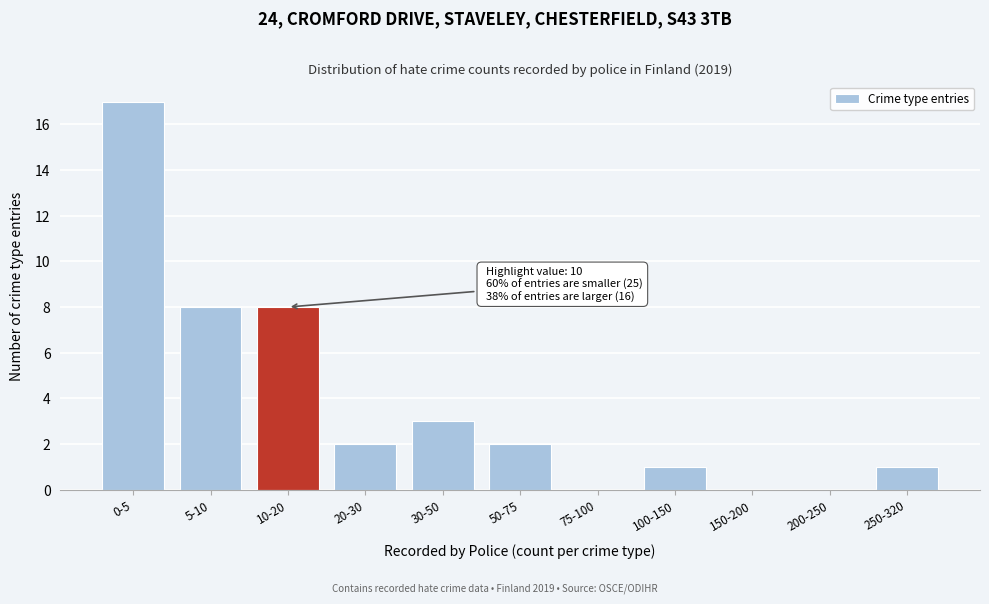

Reading left to right, what are all the values shown in this chart?

0-5=17	5-10=8	10-20=8	20-30=2	30-50=3	50-75=2	75-100=0	100-150=1	150-200=0	200-250=0	250-320=1